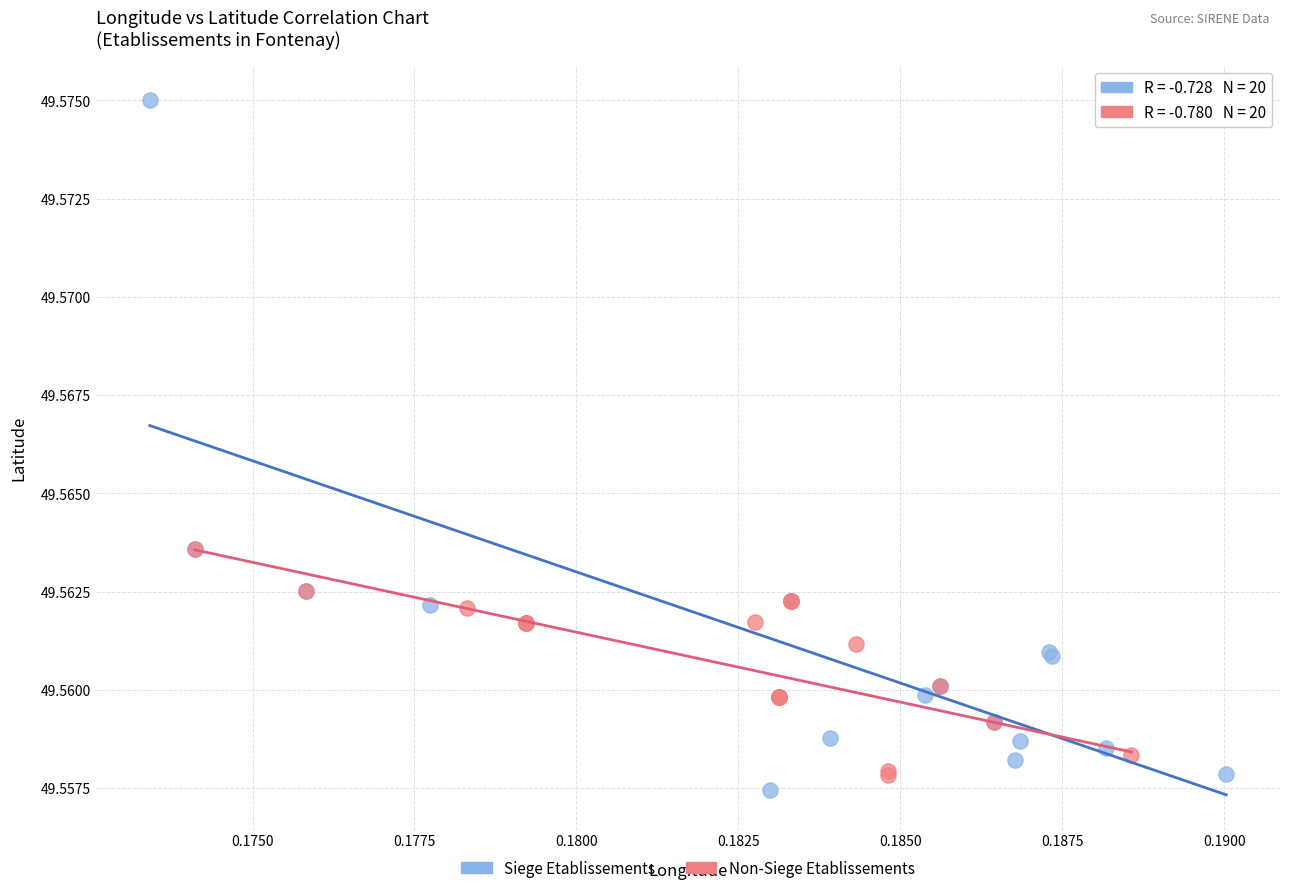

Which series reaches the maximum Y coordinate?

Siege Etablissements